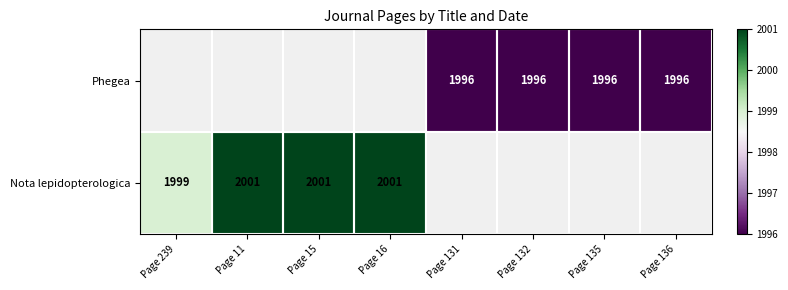

Is the value of Phegea at Page 131 greater than the value of Nota lepidopterologica at Page 15?

No